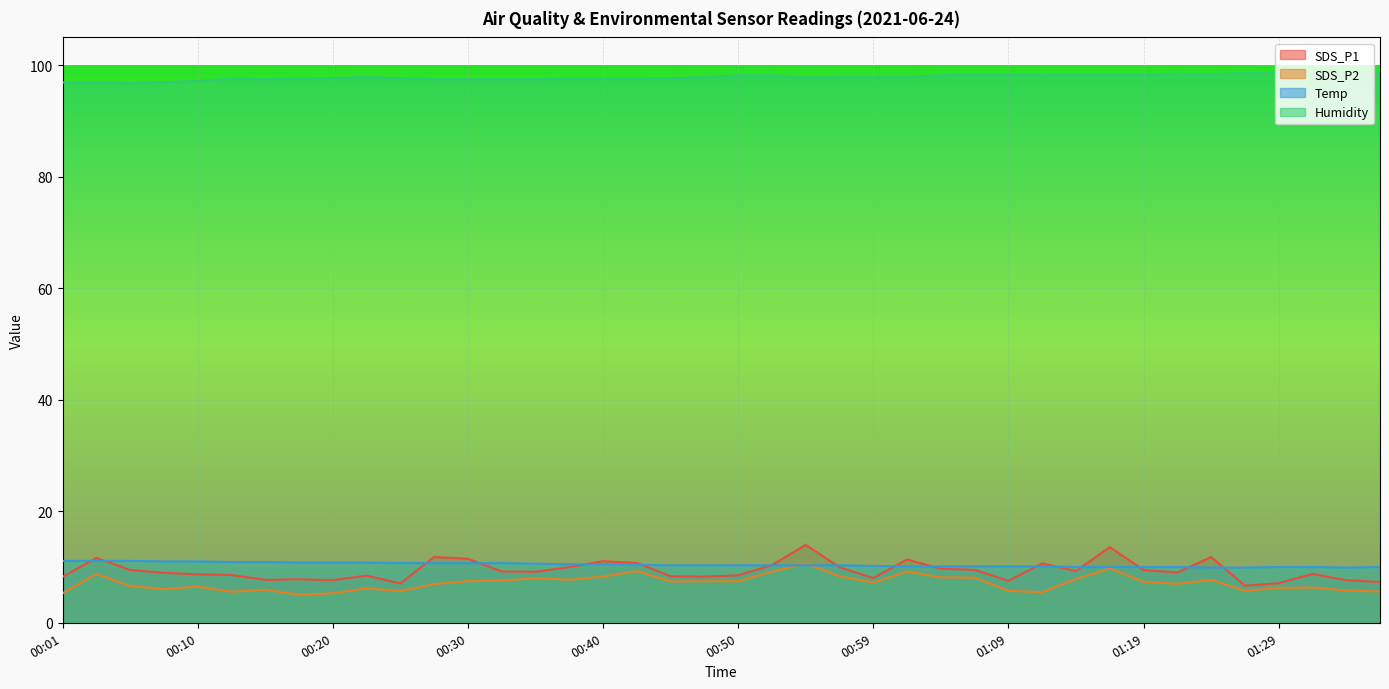

Which label corresponds to the largest value in the chart?

01:36